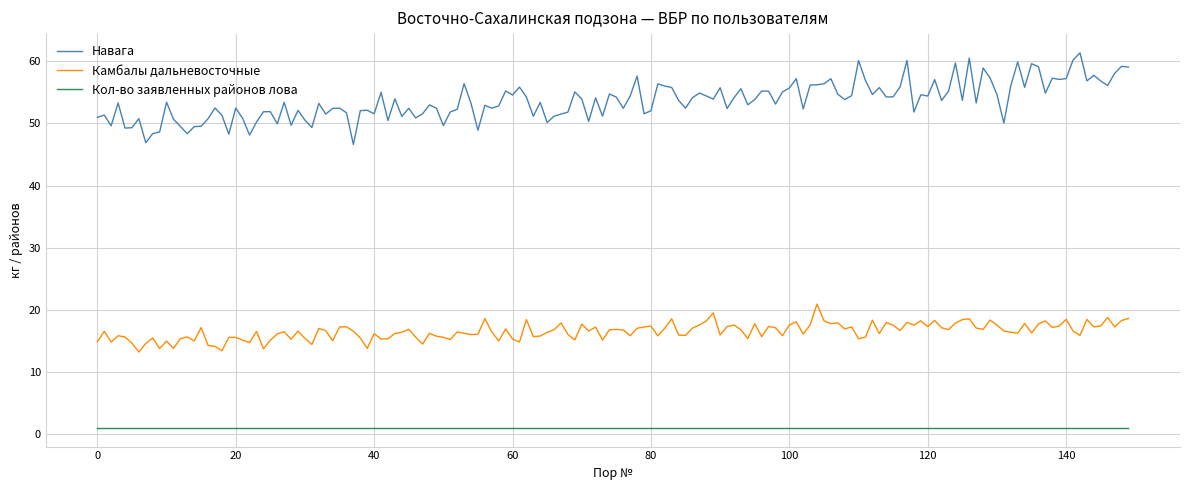

What is the highest value of the Навага series?

61.4